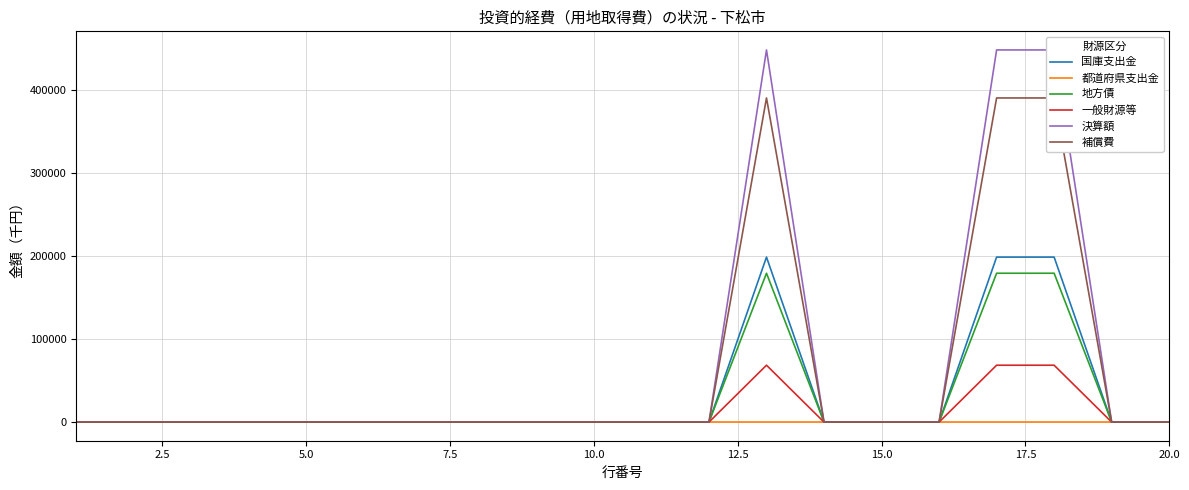

Is the value of 一般財源等 at 0.0 greater than the value of 国庫支出金 at 15.0?

No